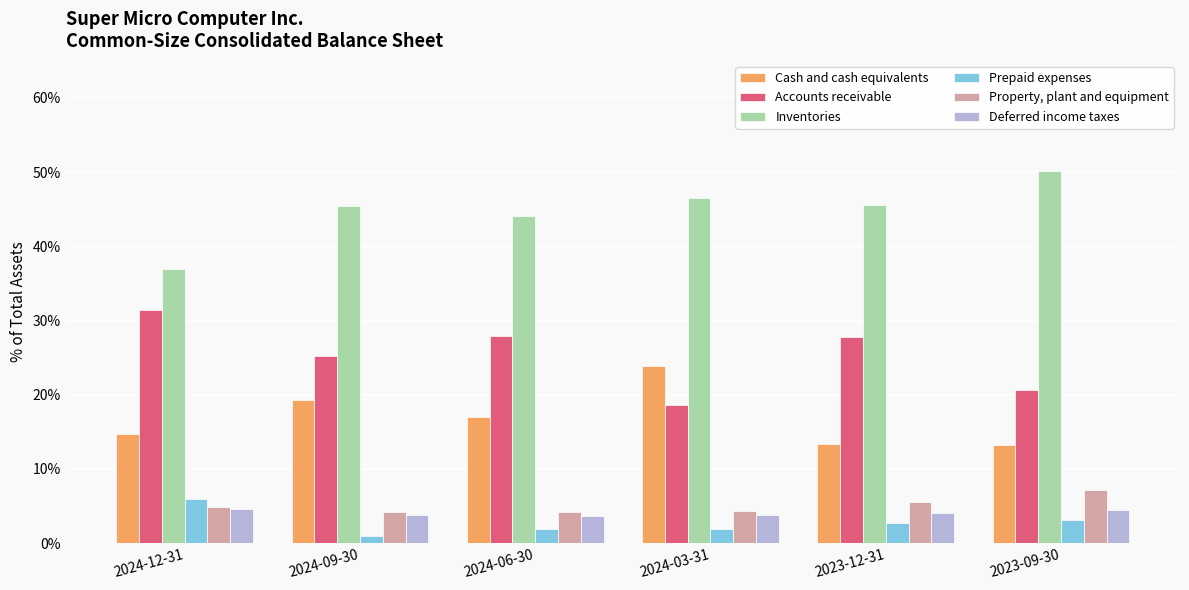

At how many categories does at least one series exceed 0?

6